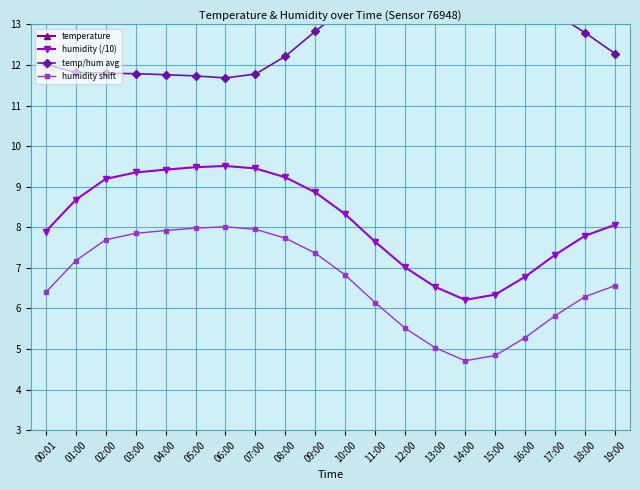

What is the label of the 5th point from the right?

15:00